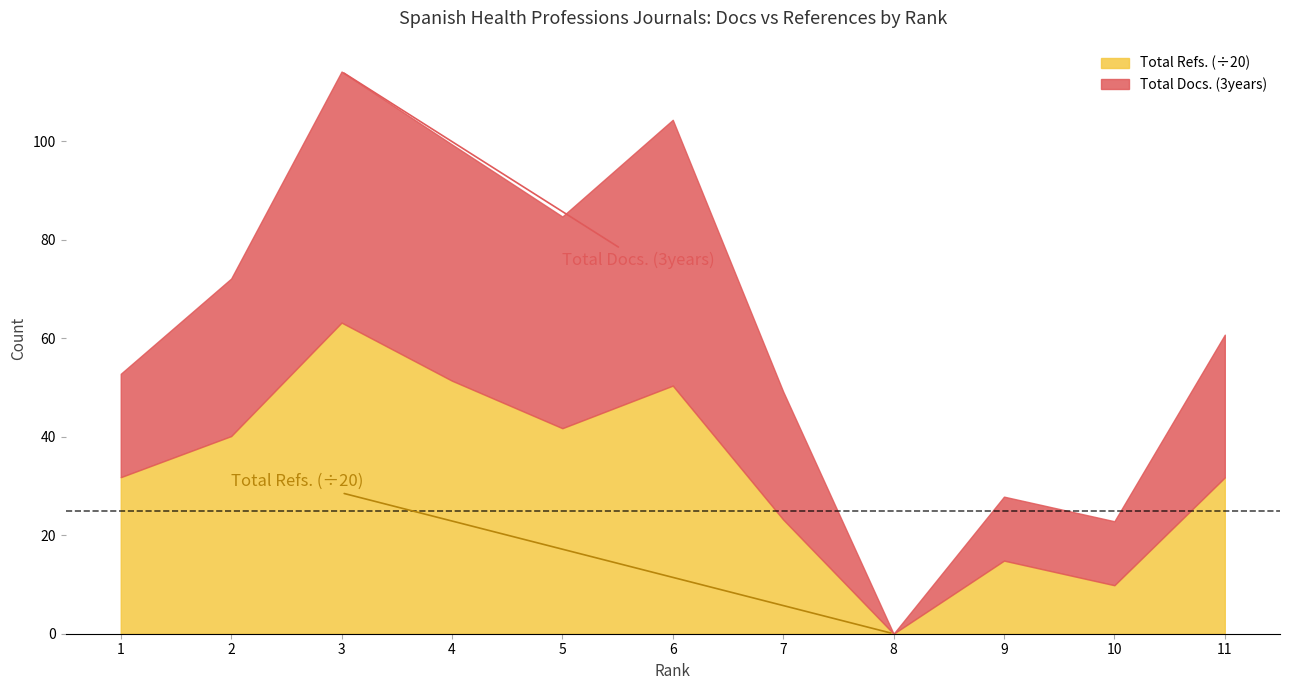

Which category has the lowest value in the Total Refs. series?

8